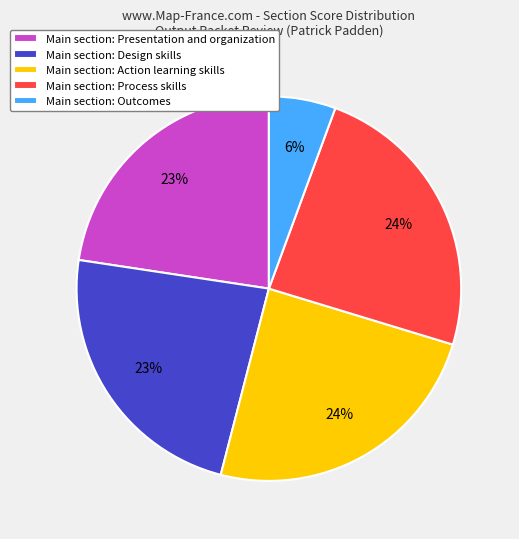

Is it true that Main section: Design skills is 14% of the pie?

False